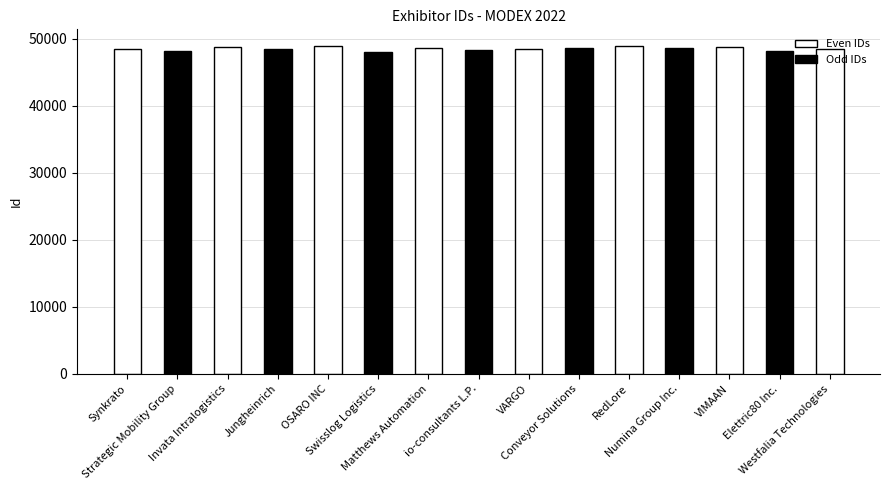

What is the change in value from Strategic Mobility Group to OSARO INC?

+693